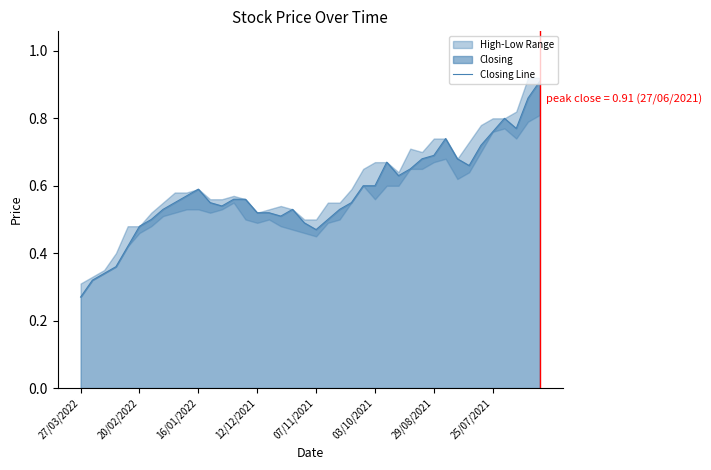

Reading left to right, what are all the values shown in this chart?

0.3	0.3	0.3	0.4	0.4	0.5	0.5	0.5	0.6	0.6	0.6	0.6	0.5	0.6	0.6	0.5	0.5	0.5	0.5	0.5	0.5	0.5	0.5	0.6	0.6	0.6	0.7	0.6	0.7	0.7	0.7	0.7	0.7	0.7	0.7	0.8	0.8	0.8	0.9	0.9